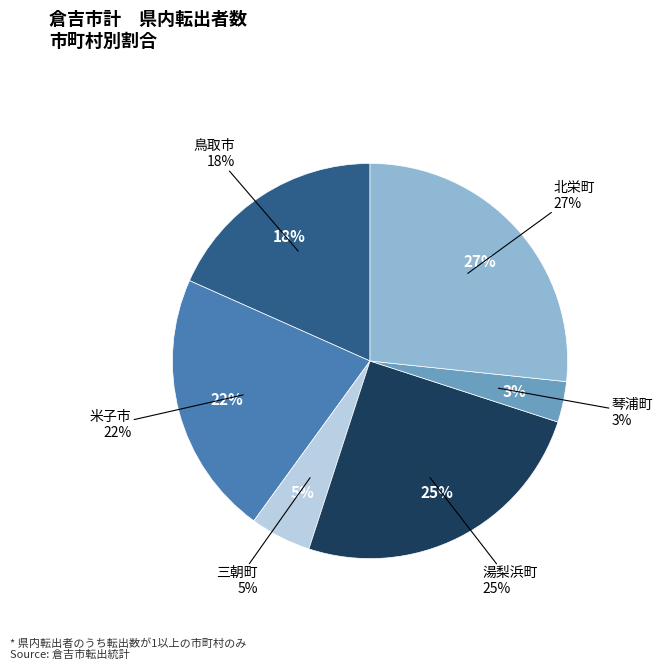

Rank the categories by value from highest to lowest.

北栄町, 湯梨浜町, 米子市, 鳥取市, 三朝町, 琴浦町